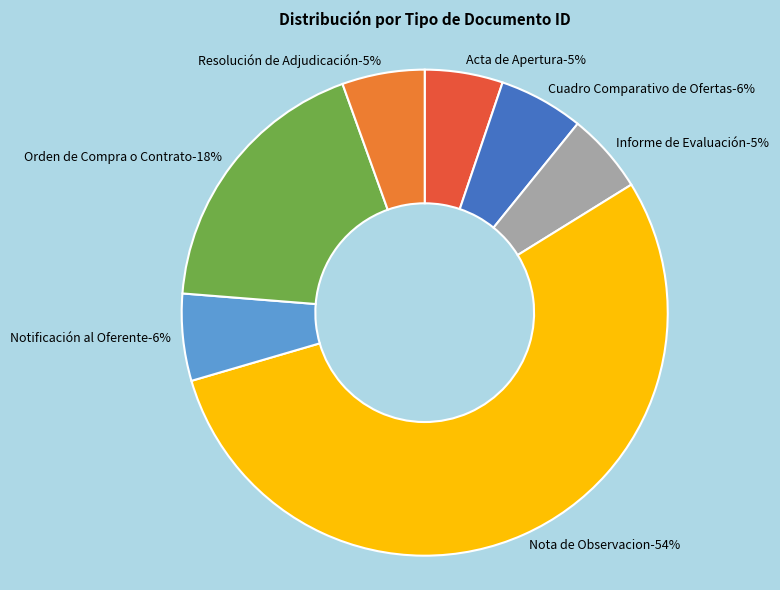

Which category has the biggest portion of the pie?

Nota de Observacion